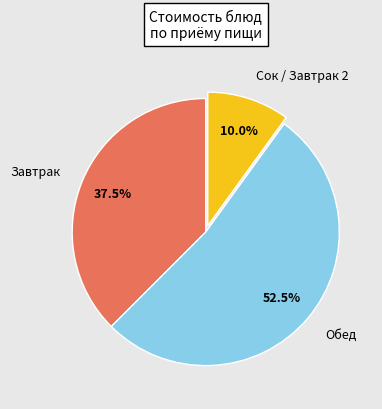

Is there a majority slice in this chart?

Yes